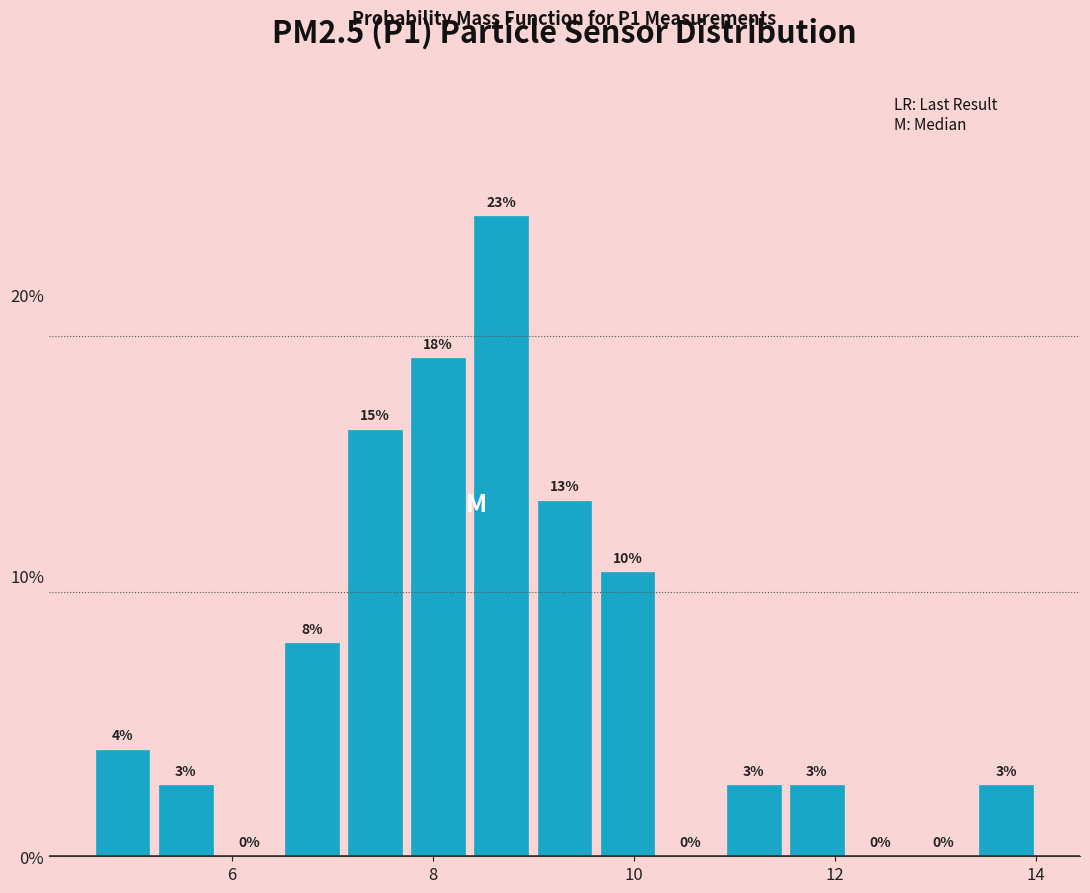

Read against the x-axis, roughly where is the centre of the tallest bar?

8.6